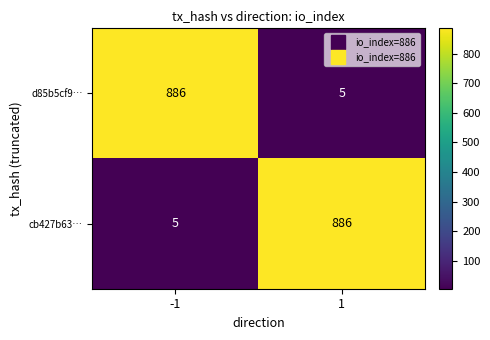

What is the sum of all cb427b63… values?

891